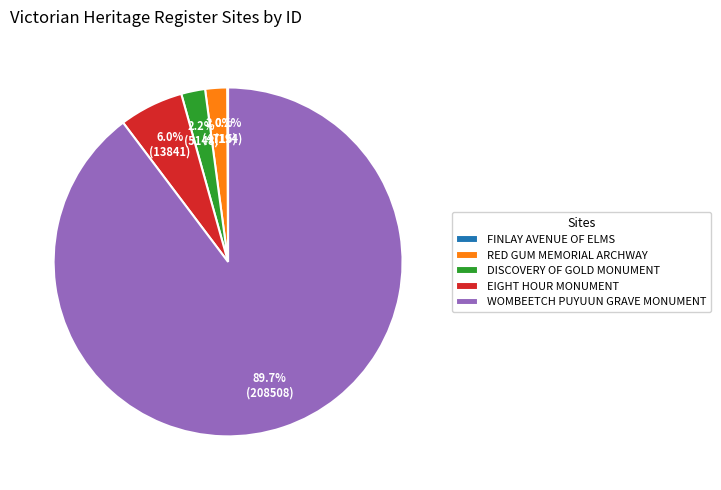

Which category has the biggest portion of the pie?

WOMBEETCH PUYUUN GRAVE MONUMENT